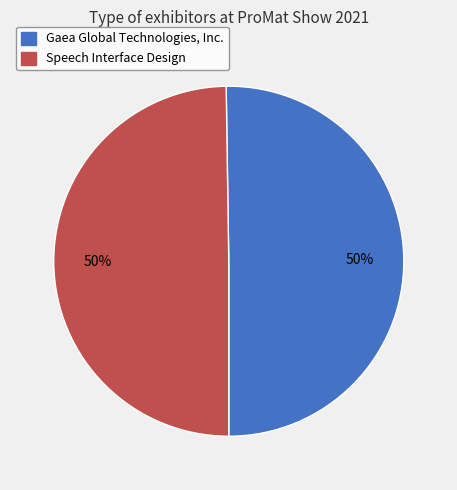

To the nearest percent, what percentage of the pie is Gaea Global Technologies, Inc.?

50%